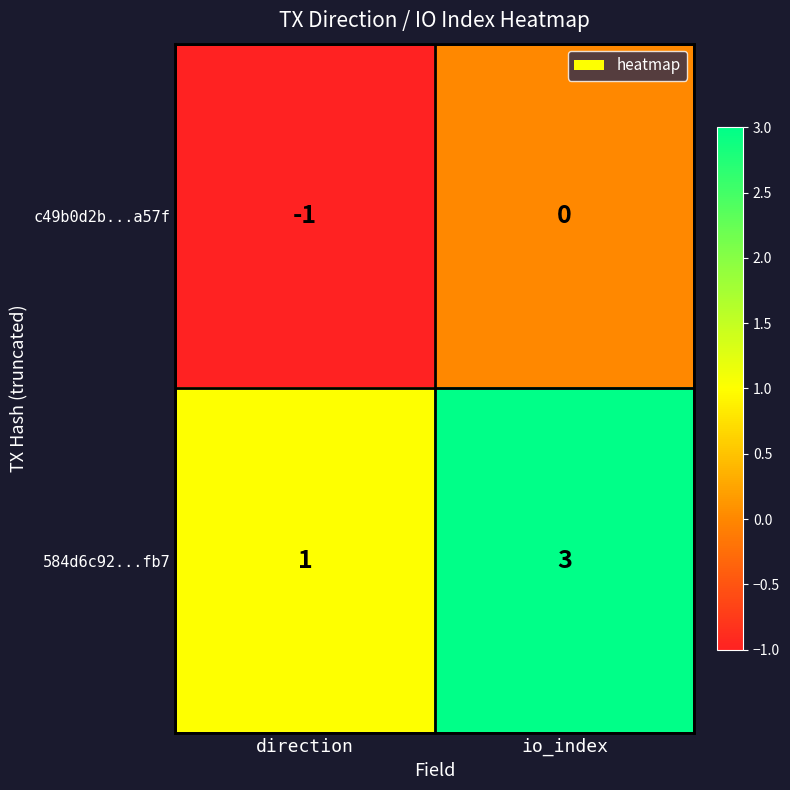

List the series in order of their overall mean, lowest first.

c49b0d2b...a57f, 584d6c92...fb7